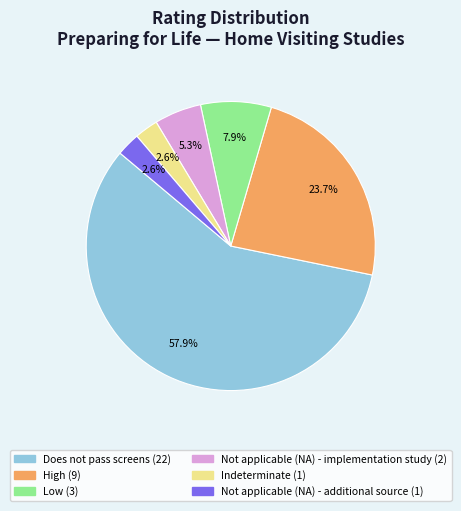

What is the largest slice in the pie chart?

Does not pass screens